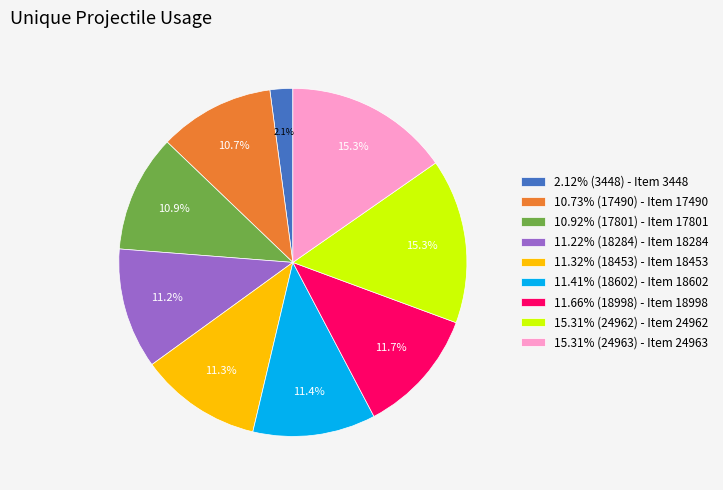

Is the sum of 2.12% (3448) - Item 3448 and 10.92% (17801) - Item 17801 greater than half?

No